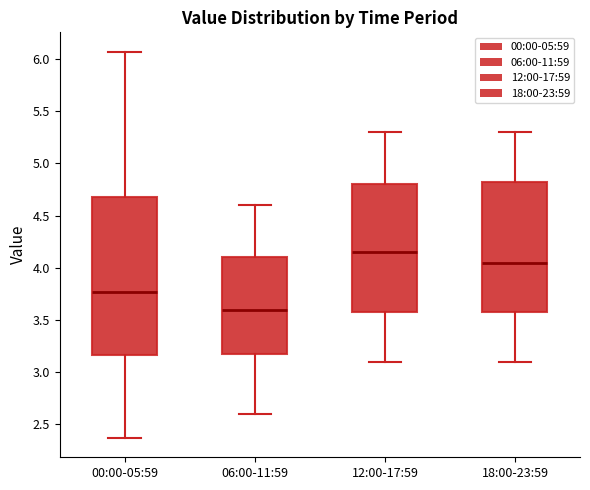

Reading left to right, read every box against the y-axis: the position of its median line, the range the box covers, and the ends of its whiskers. The values are not printed on the chart, so give them approximately, as read against the axis.

00:00-05:59: median 3.75, box 3.15 to 4.70, whiskers 2.35 to 6.05
06:00-11:59: median 3.60, box 3.20 to 4.10, whiskers 2.60 to 4.60
12:00-17:59: median 4.15, box 3.60 to 4.80, whiskers 3.10 to 5.30
18:00-23:59: median 4.05, box 3.60 to 4.85, whiskers 3.10 to 5.30